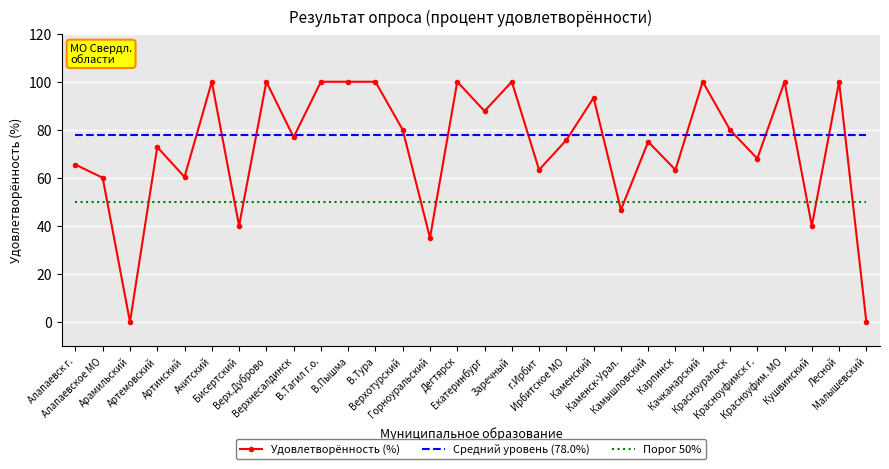

Rank the series at Верхнесалдинск from highest to lowest value.

Средний уровень (78.0%), Удовлетворённость (%), Порог 50%